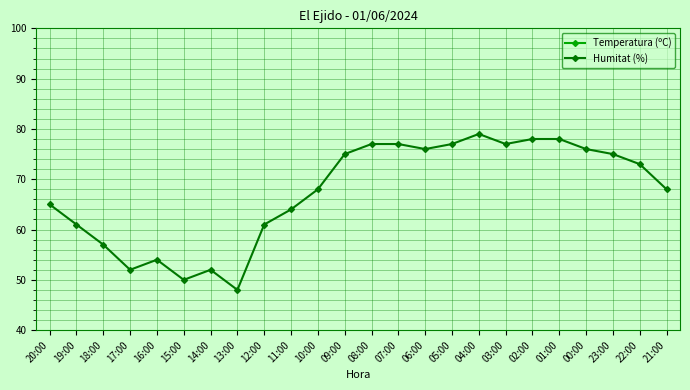

Which series has the largest total across all categories?

Humitat (%)